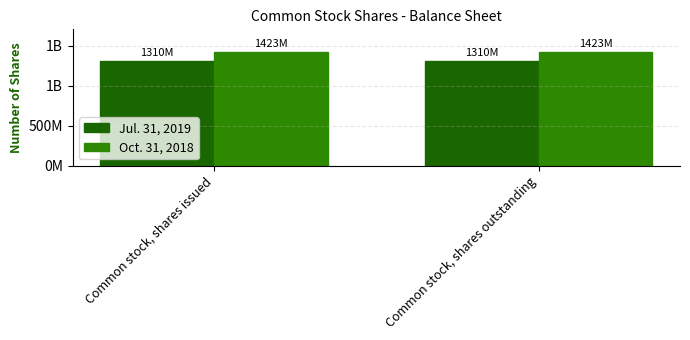

Does the chart contain any negative values?

No